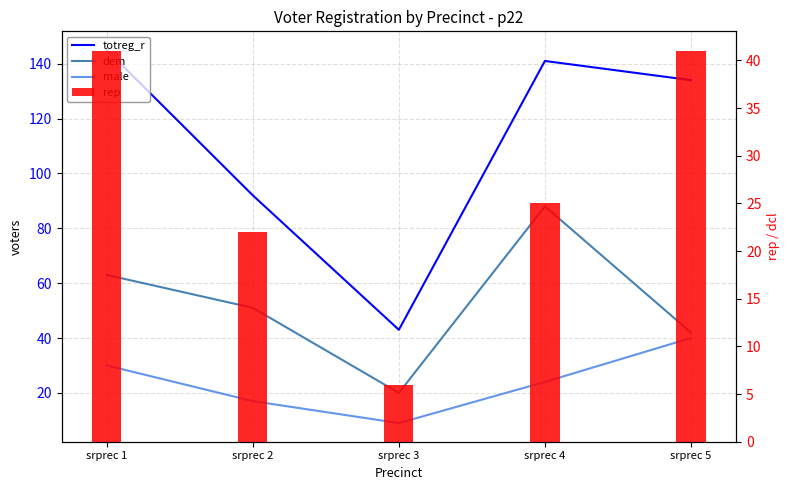

How many series are shown in this chart?

4